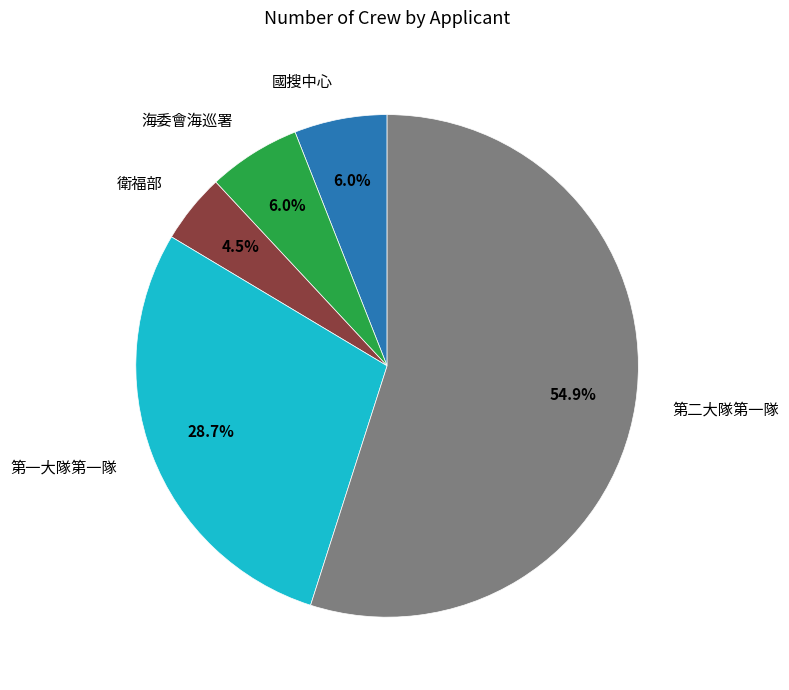

Count the number of slices in the pie.

5